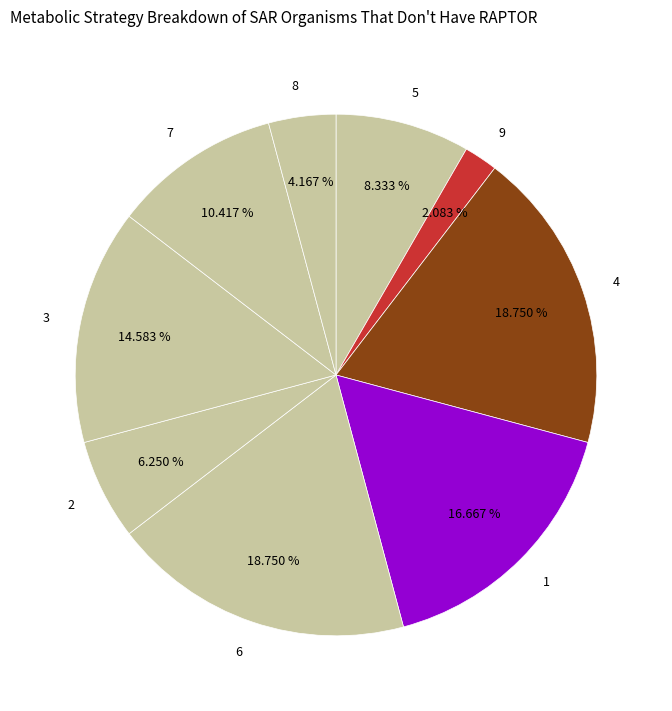

What is the ratio of the value at 2 to the value at 7?

0.6